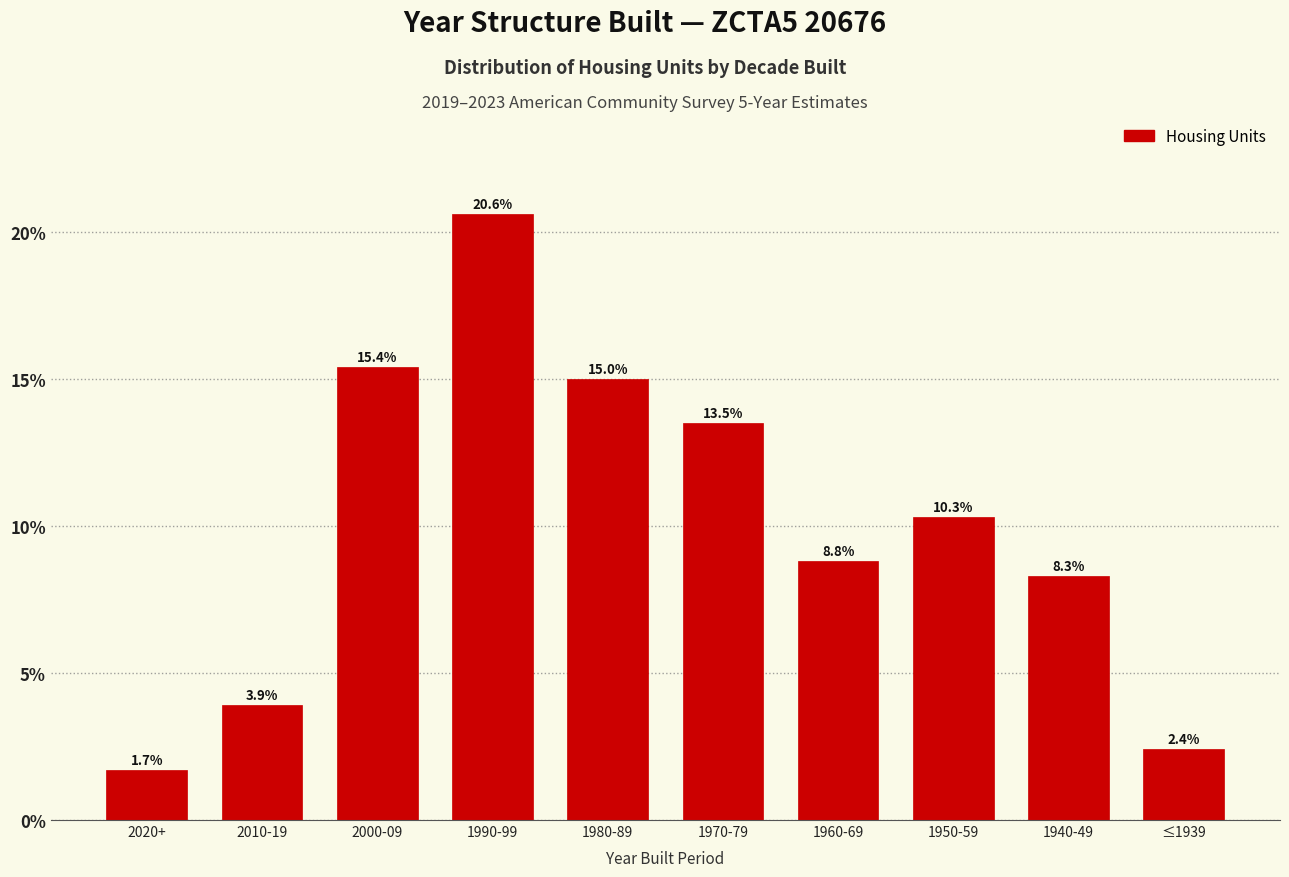

Reading left to right, what are all the values shown in this chart?

2020+=1.7	2010-19=3.9	2000-09=15.4	1990-99=20.6	1980-89=15.0	1970-79=13.5	1960-69=8.8	1950-59=10.3	1940-49=8.3	≤1939=2.4